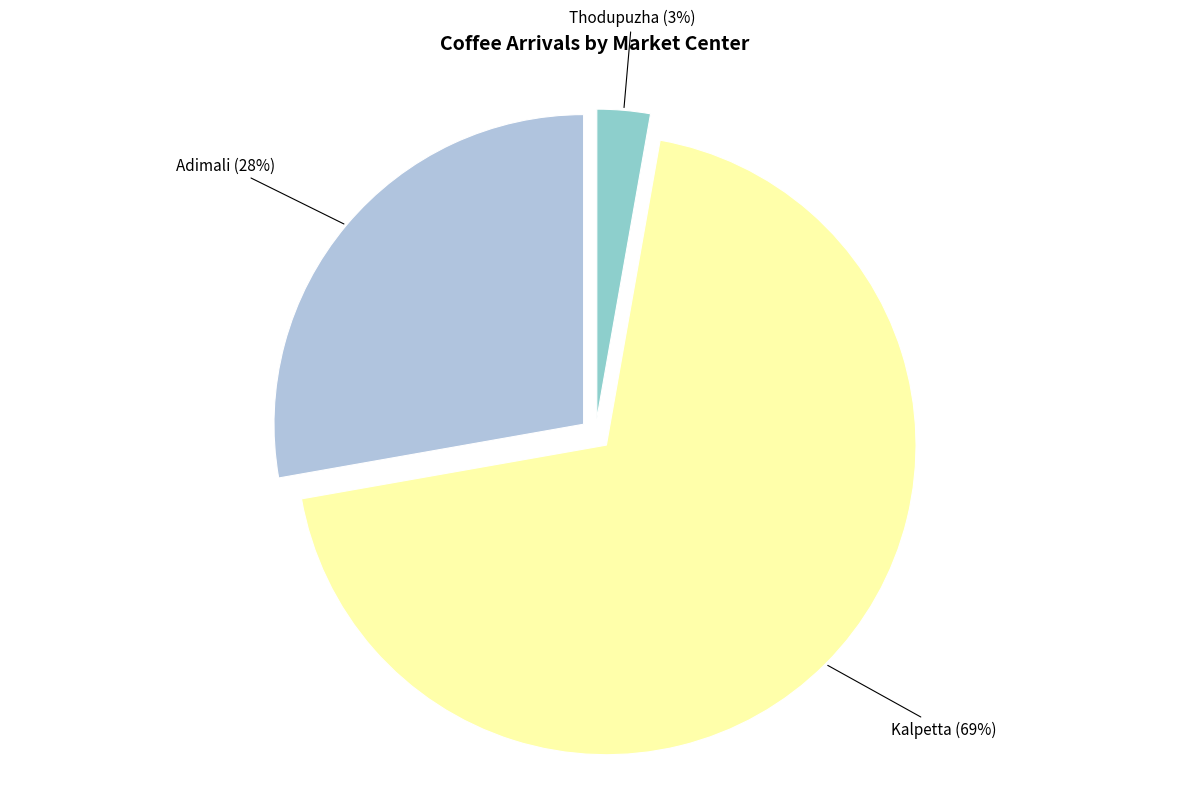

Rank the categories by value from highest to lowest.

Kalpetta, Adimali, Thodupuzha